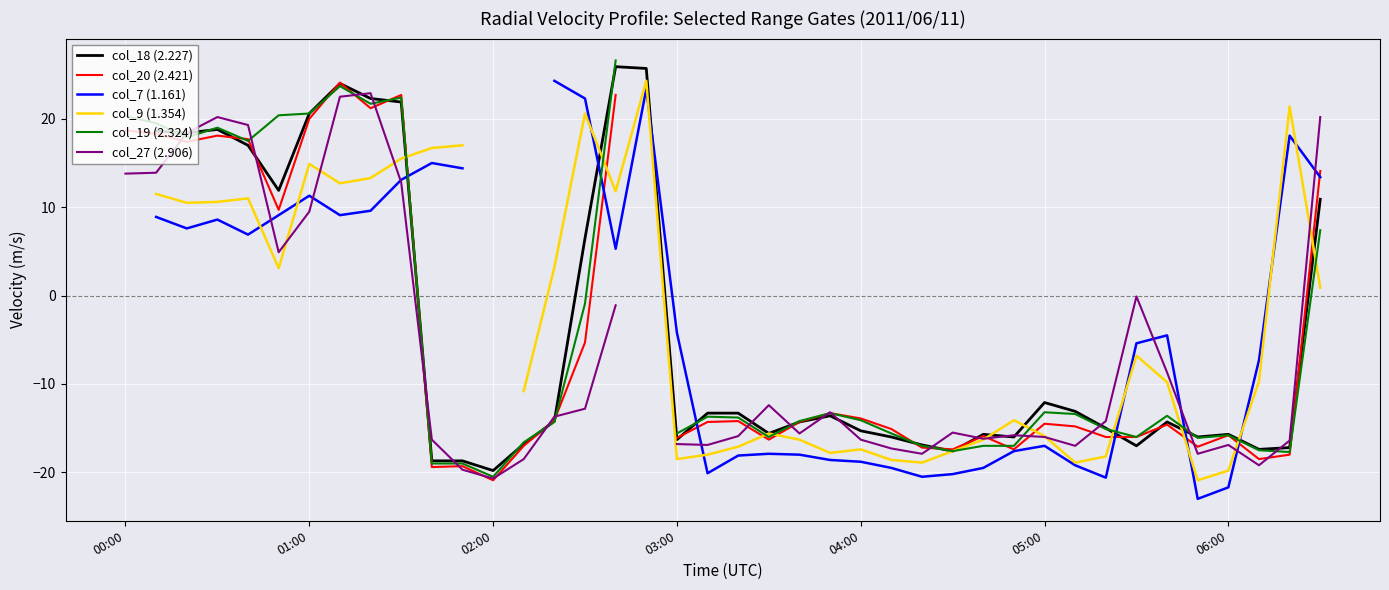

What is the spread (max minus min) of values at 28?

3.8